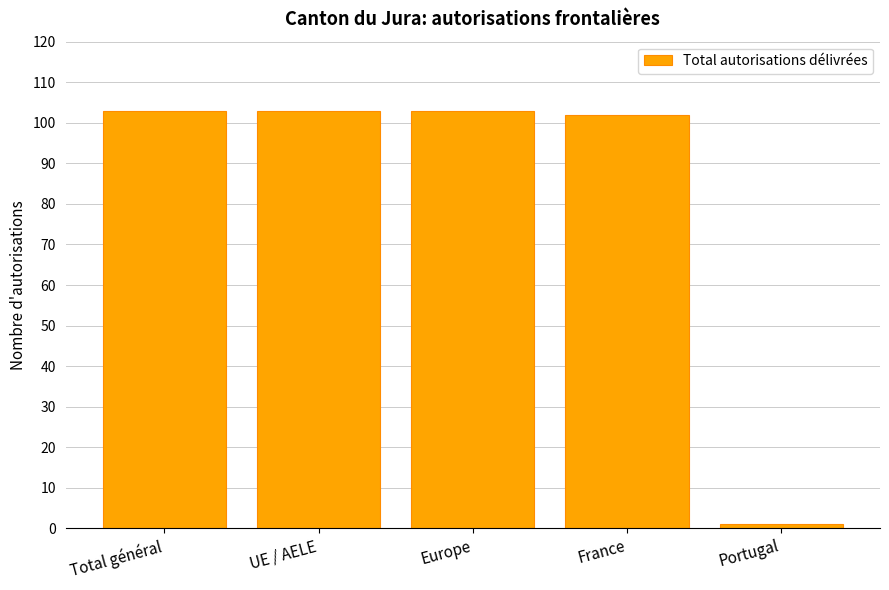

What is the maximum value shown in the chart?

103